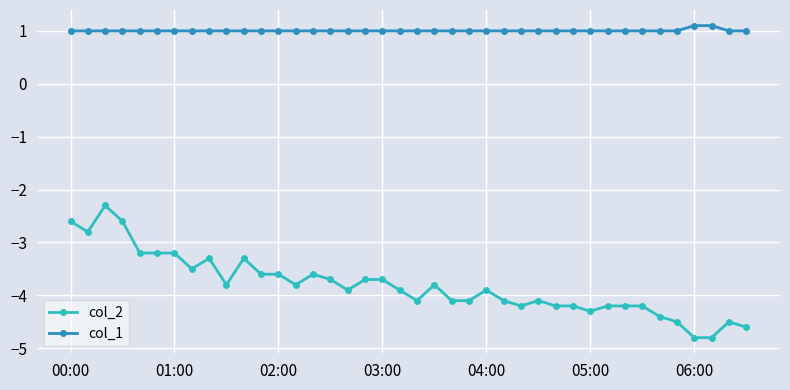

Which series has the widest spread of values?

col_2